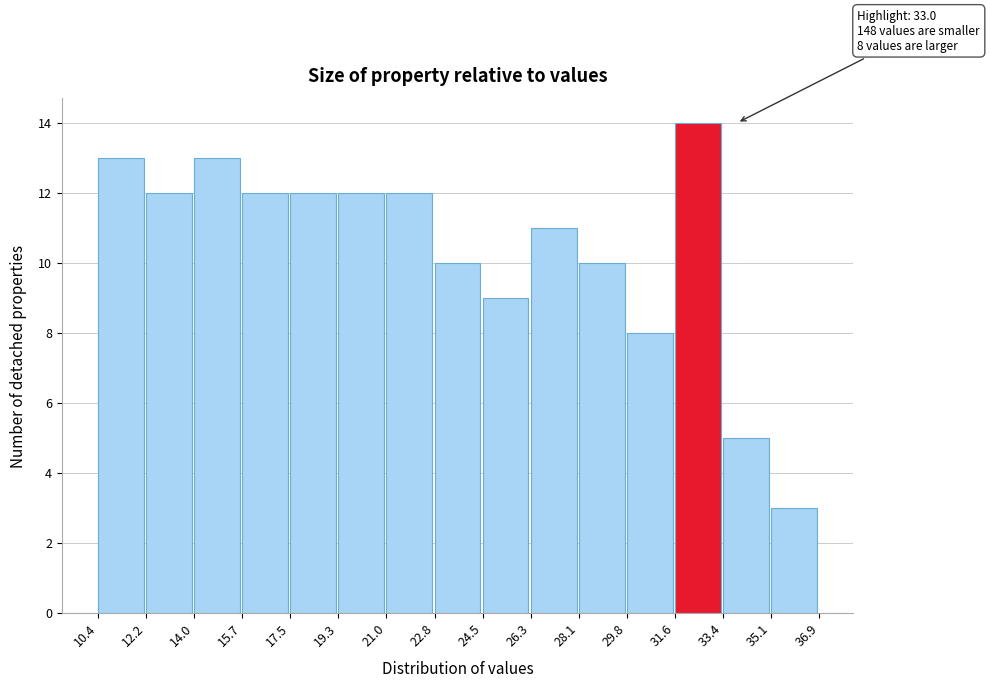

Over which range of the x-axis is the bar tallest?

31.6 to 33.4